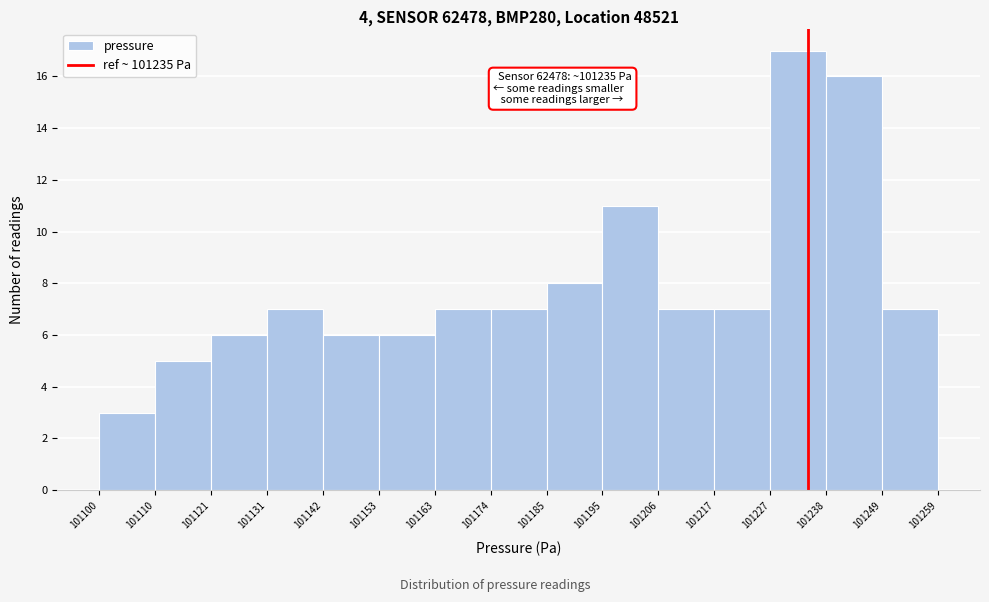

Over which range of the x-axis is the bar tallest?

101227 to 101238